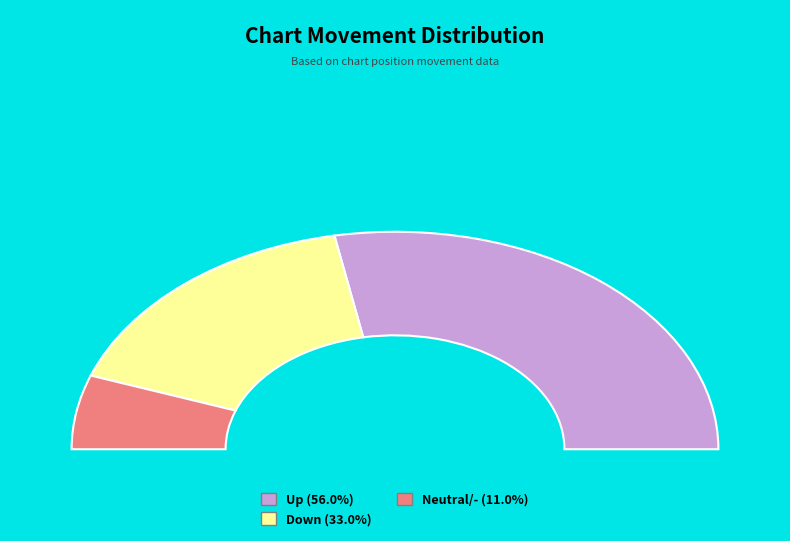

What percentage is NOT represented by -?

89.0%